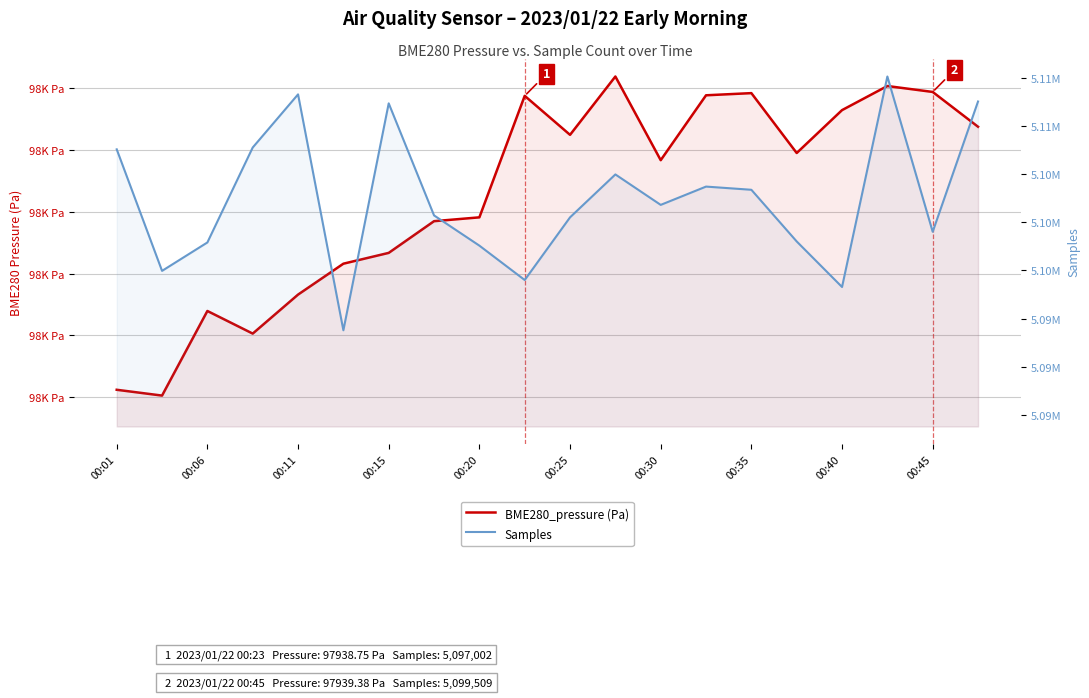

Is the value of BME280_pressure (Pa) at 00:15 greater than the value of Samples at 19?

No